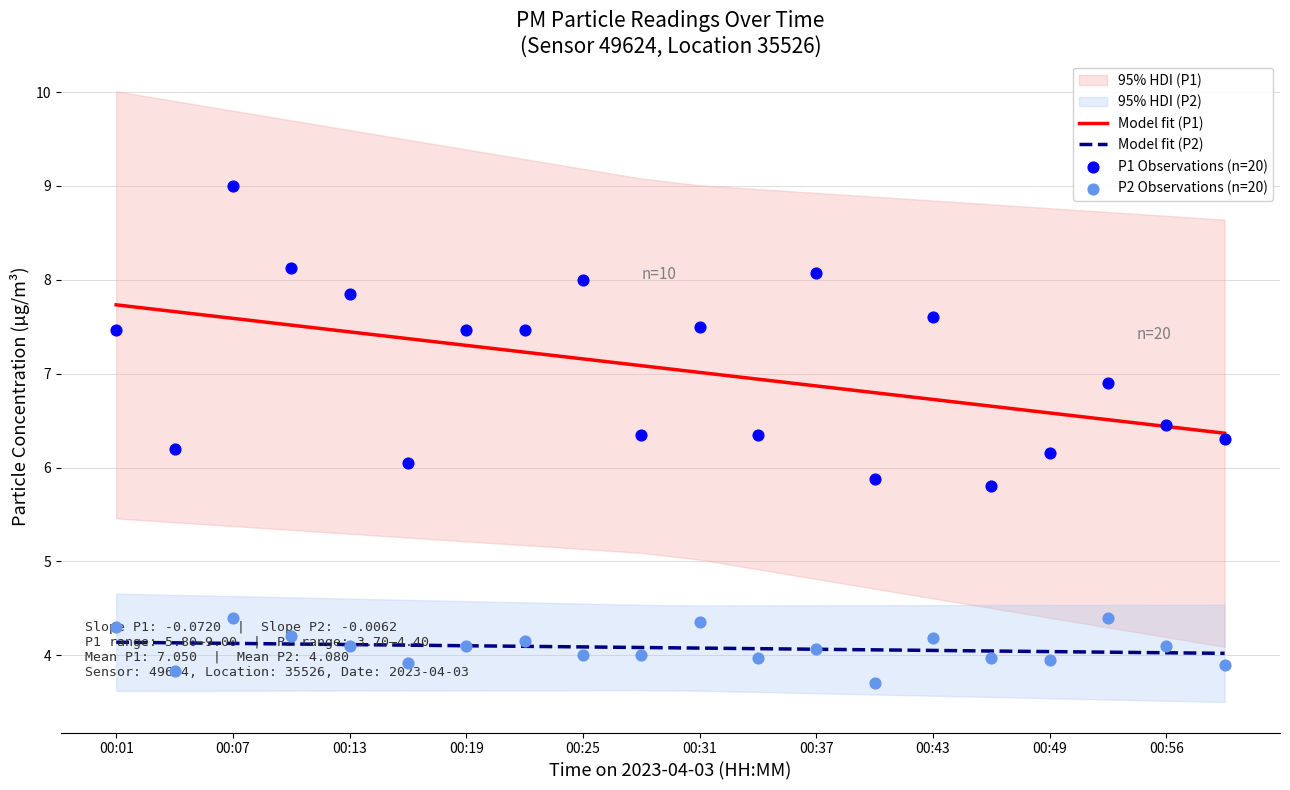

Which series contains the lowest Y value?

P2 Observations (n=20)